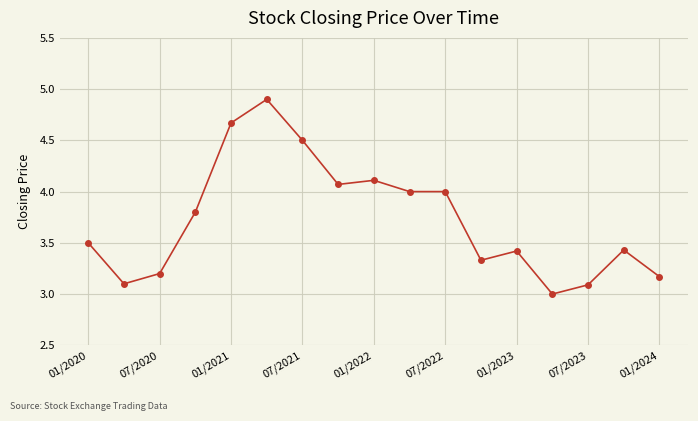

What is the average value?

3.7